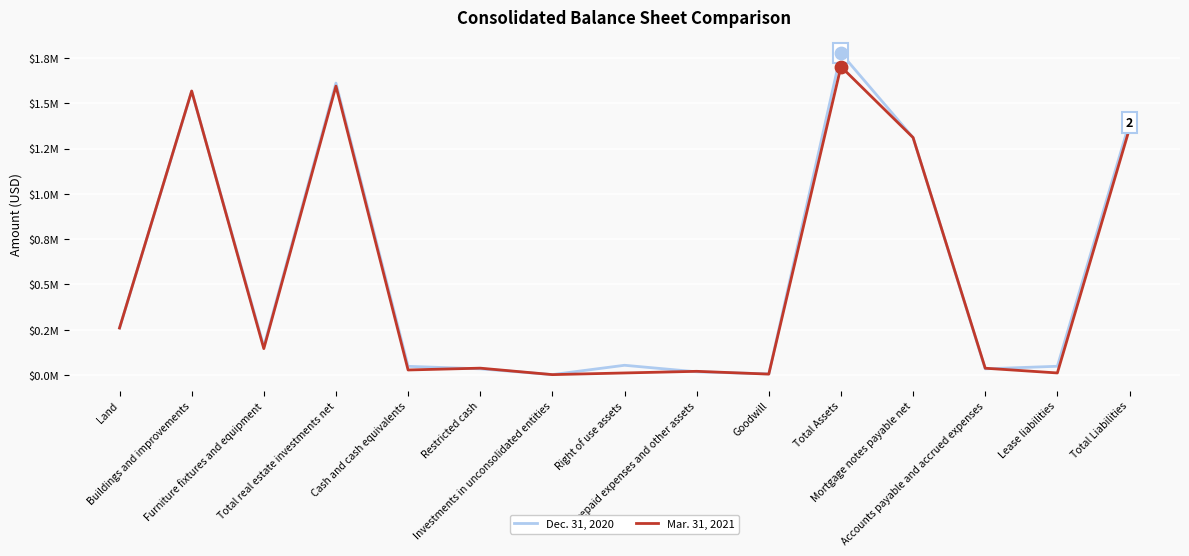

Is the value of Dec. 31, 2020 at Buildings and improvements greater than the value of Mar. 31, 2021 at Restricted cash?

Yes